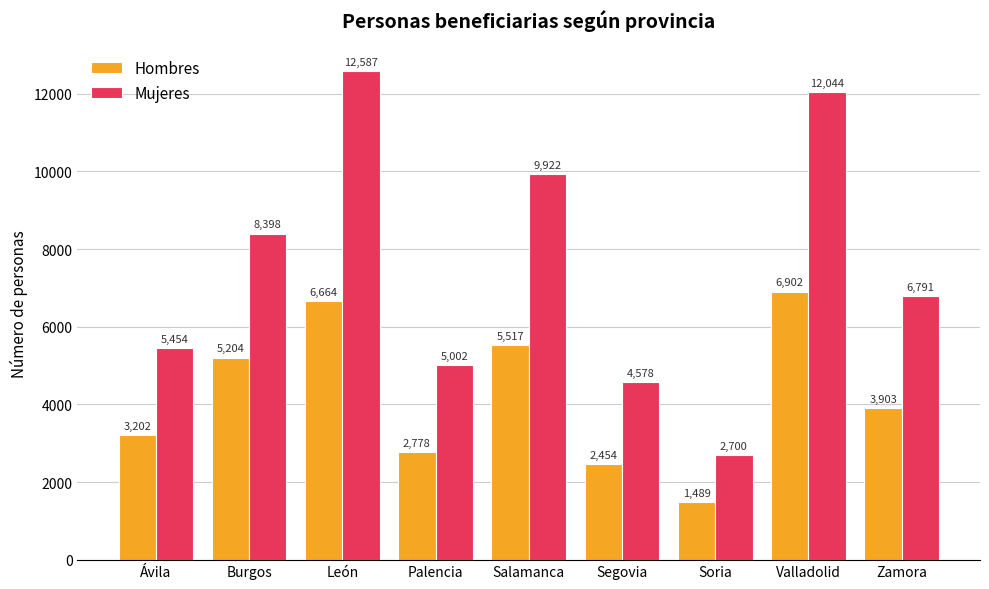

Which series has the largest total across all categories?

Mujeres